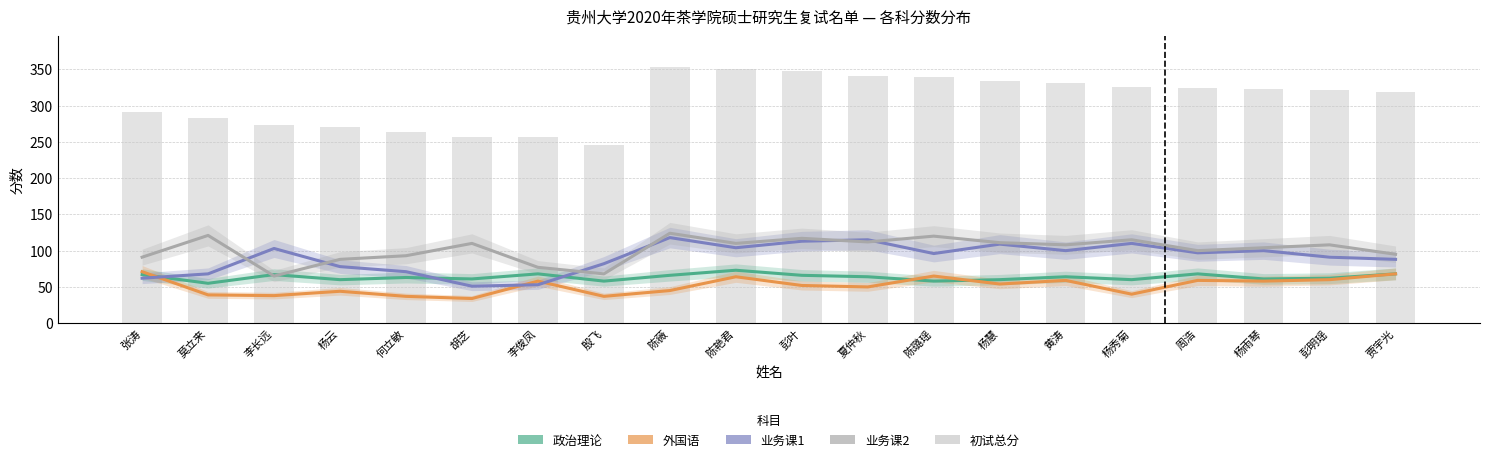

What is the value of the 初试总分 bar at the 7th from the left?

256